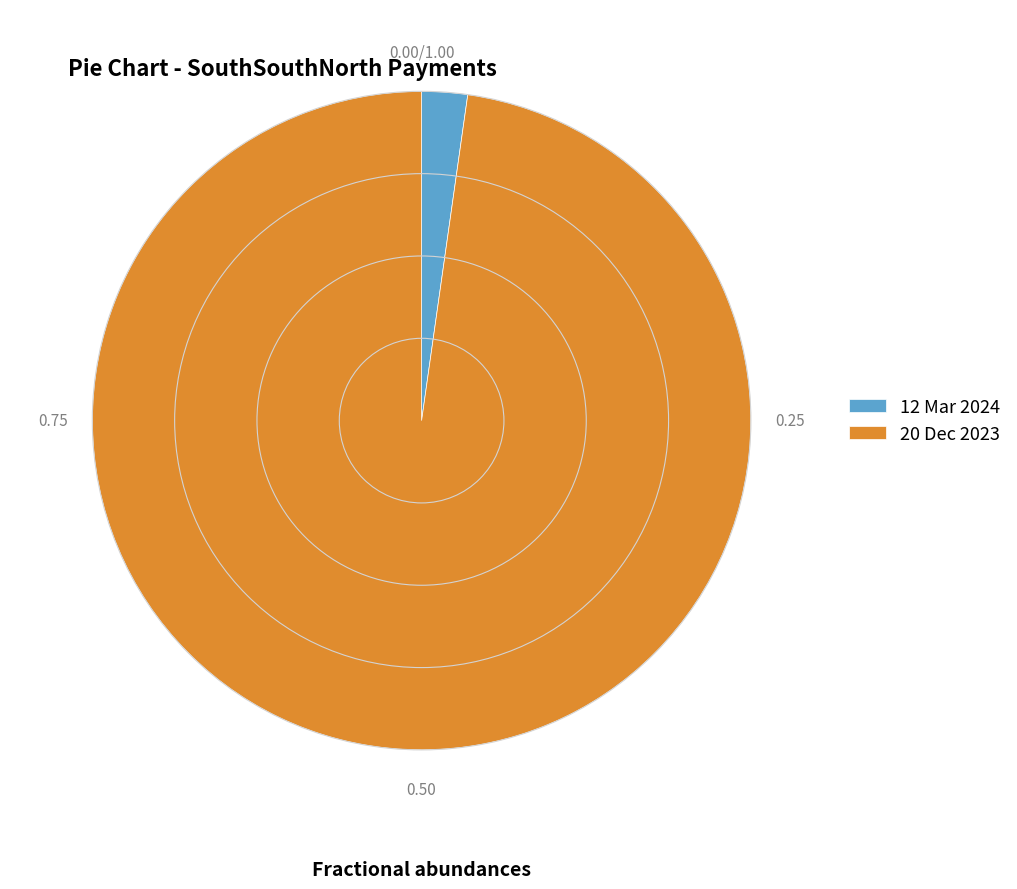

Rank the categories by value from lowest to highest.

12 Mar 2024, 20 Dec 2023